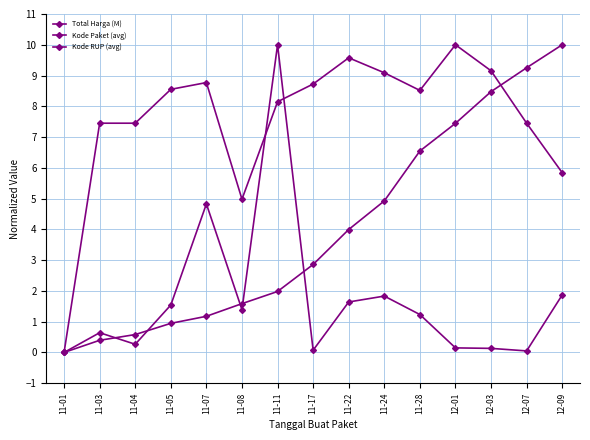

Which series has the largest range (max minus min)?

Total Harga (M)